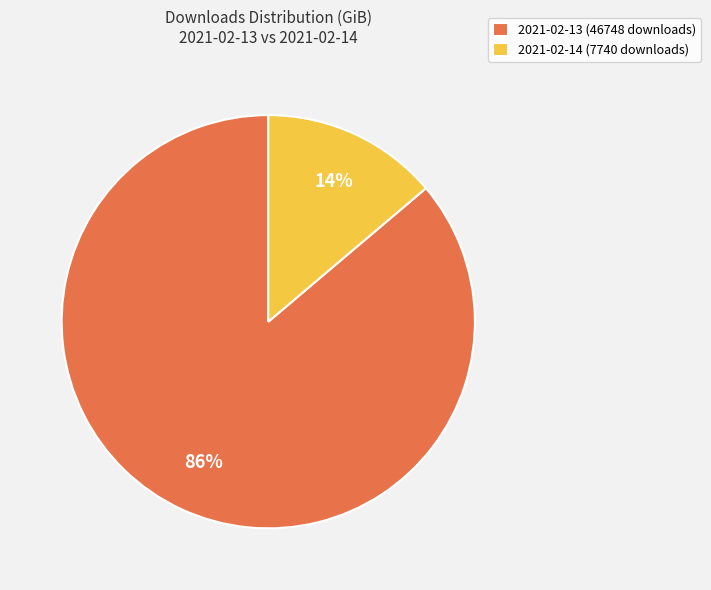

Do 2021-02-13 (46748 downloads) and 2021-02-14 (7740 downloads) together represent more than half of the pie?

Yes